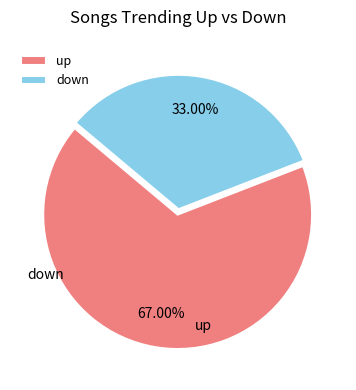

Approximately how many times larger is the value at down compared to up?

0.5